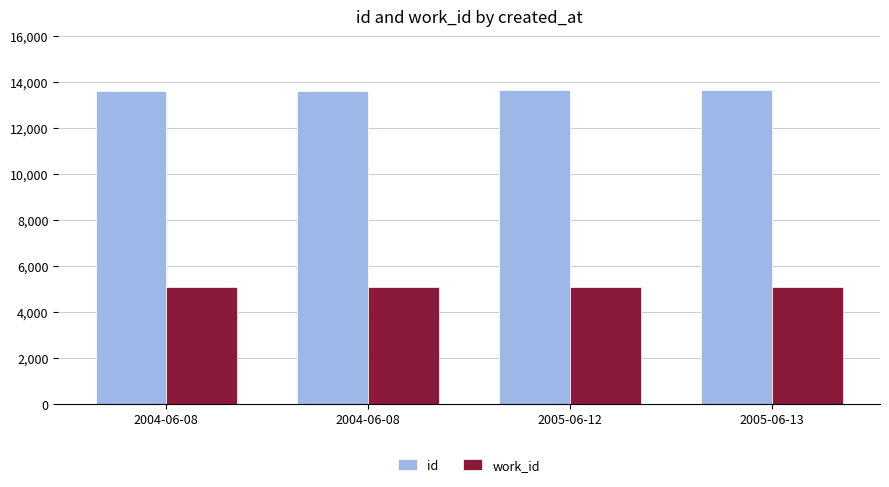

Between 2004-06-08 and 2005-06-13, which series saw the biggest shift?

id